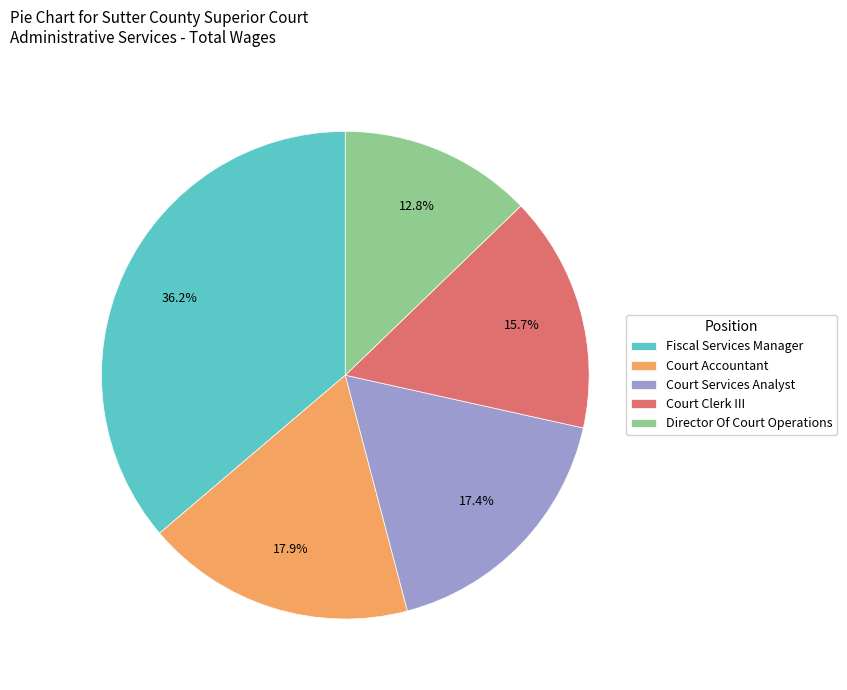

Do Court Services Analyst and Fiscal Services Manager together represent more than half of the pie?

Yes